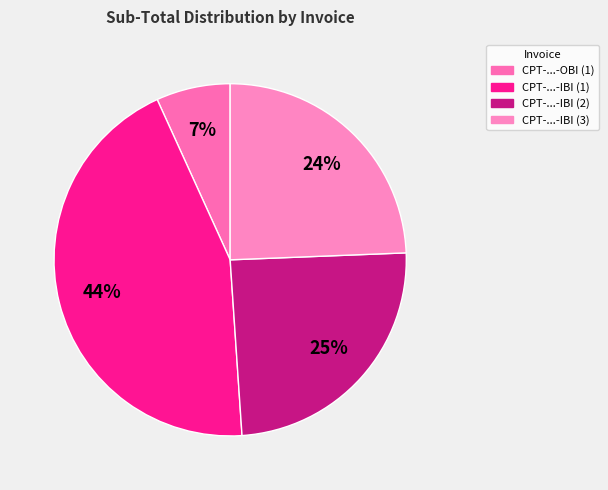

What is the smallest slice in the pie chart?

CPT-1482222151-OBI